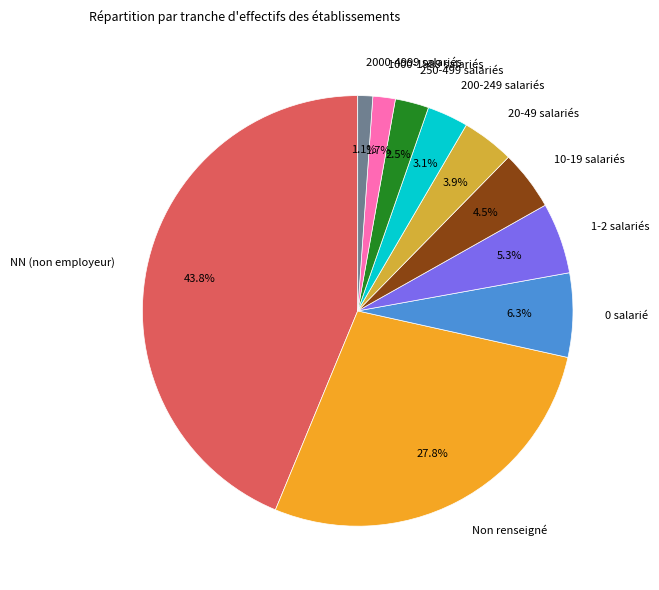

Rank the categories by value from highest to lowest.

NN (non employeur), Non renseigné, 0 salarié, 1-2 salariés, 10-19 salariés, 20-49 salariés, 200-249 salariés, 250-499 salariés, 1000-1999 salariés, 2000-4999 salariés